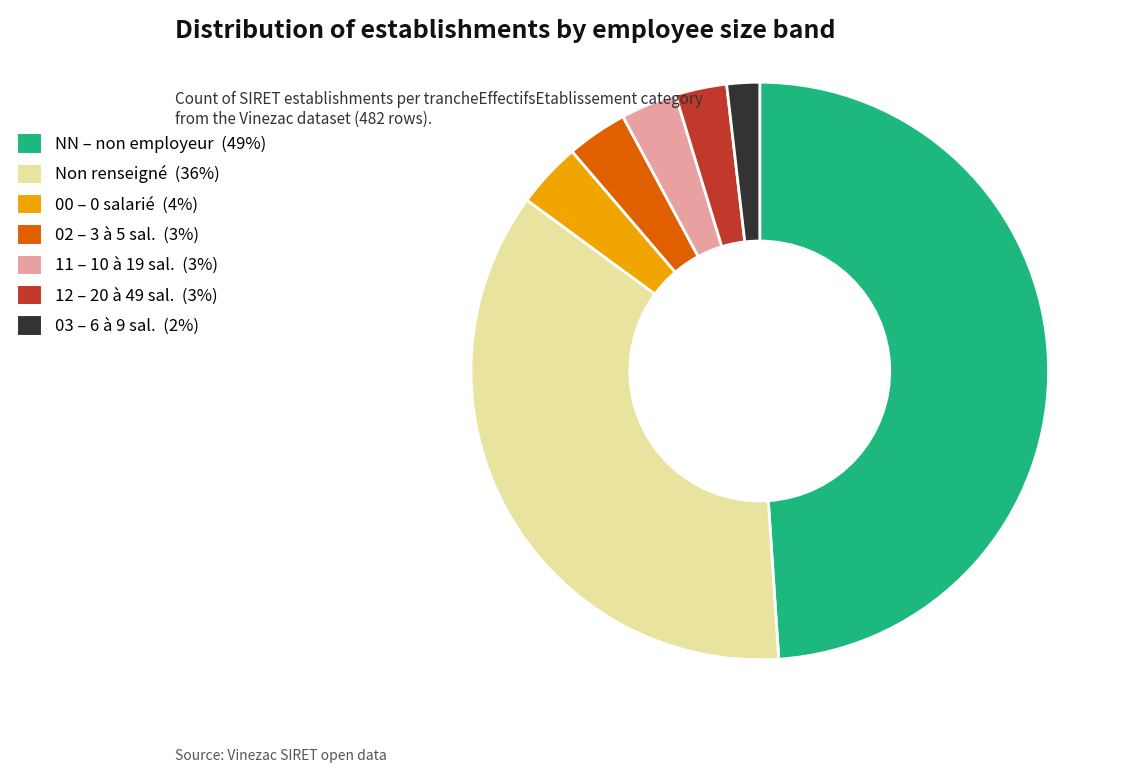

Which slice is the smallest?

03 – 6 à 9 sal. (2%)